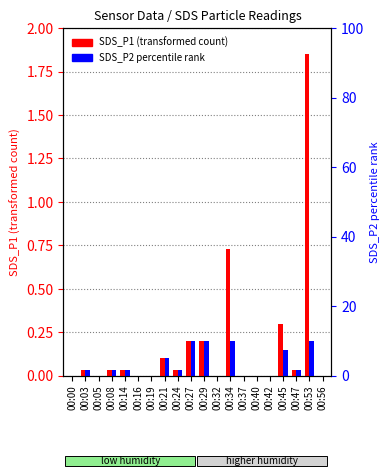

Between 00:27 and 00:34, which is larger?

00:34